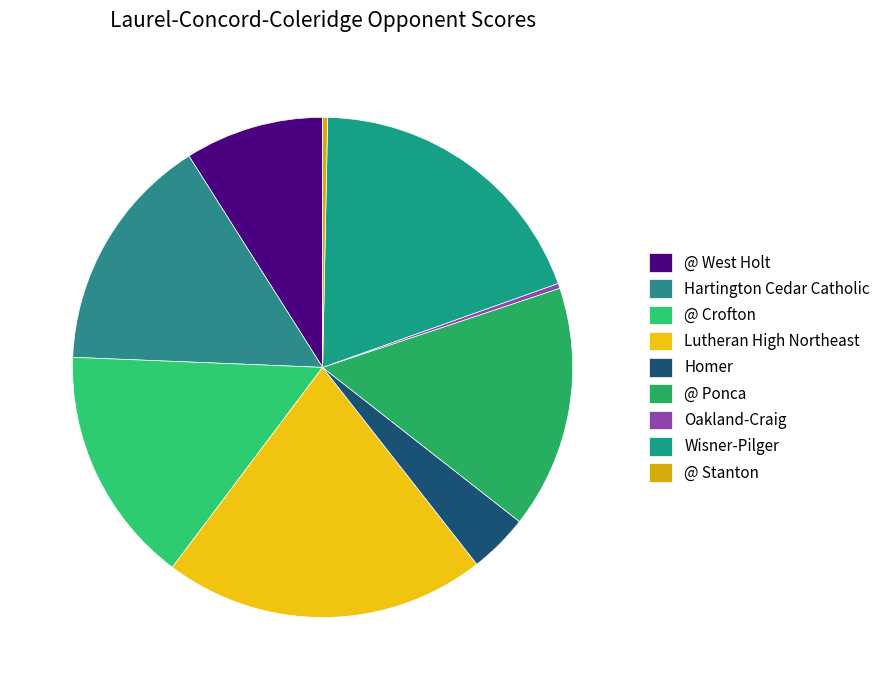

Between Lutheran High Northeast and @ Crofton, which is larger?

Lutheran High Northeast